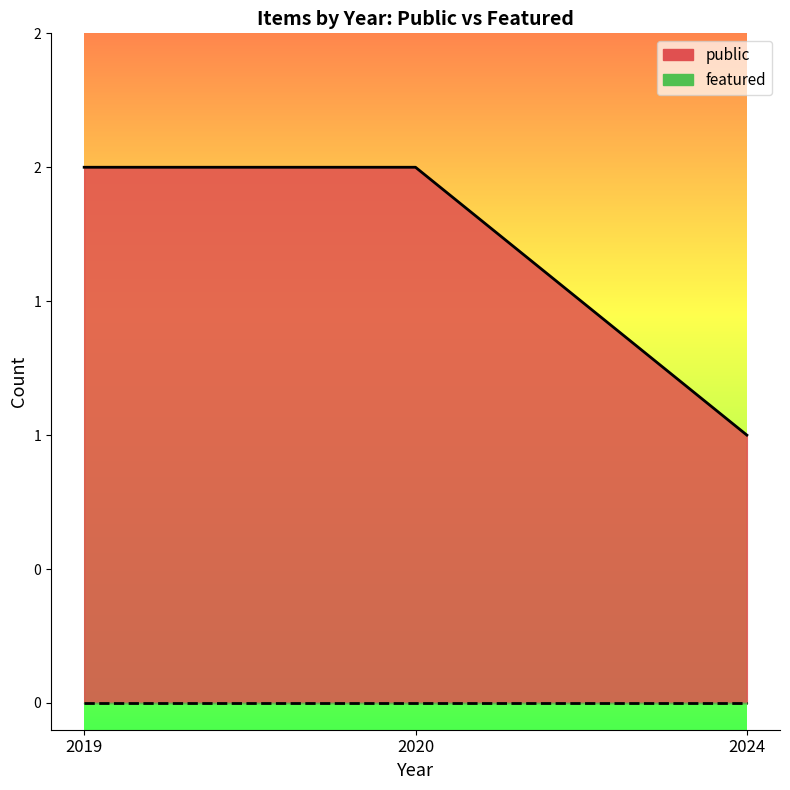

True or false: featured has more than 2 points higher than both neighbors.

False